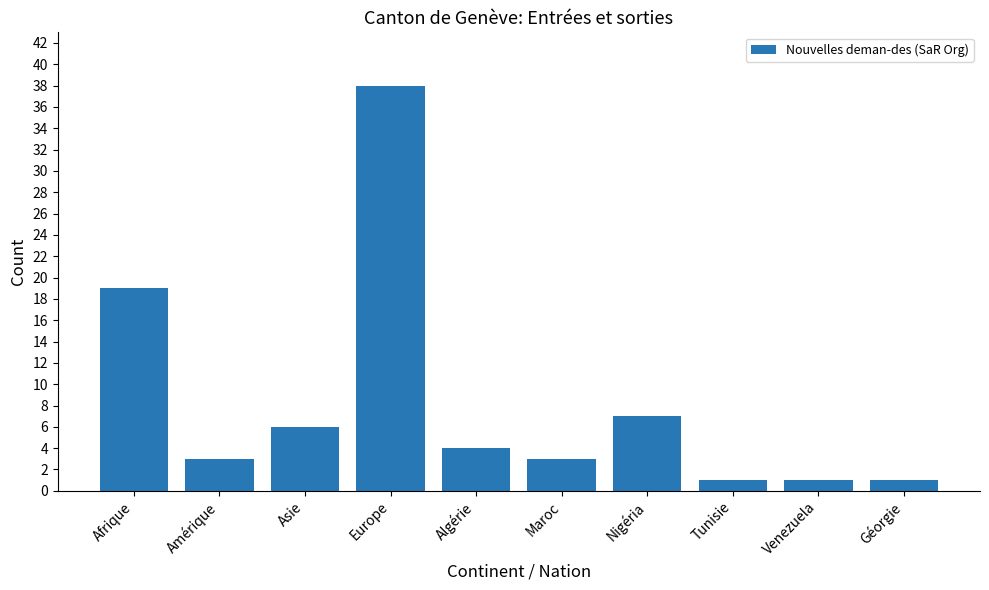

How many series are shown in this chart?

1